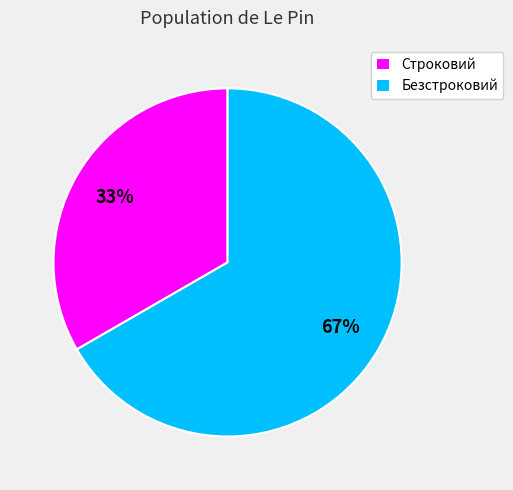

How many segments does this pie chart have?

2